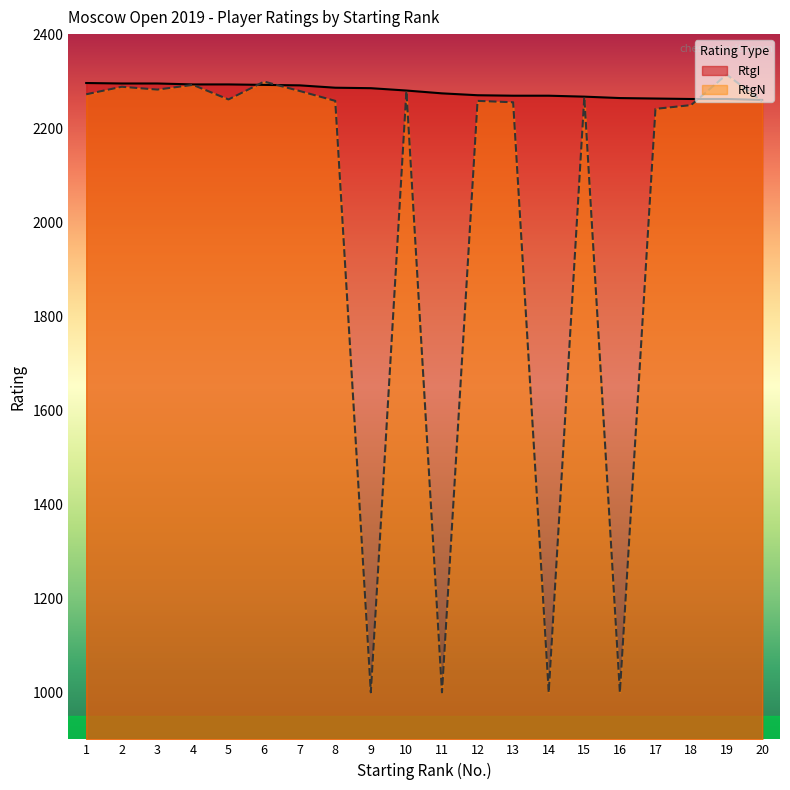

Which series changed the most between 4 and 11?

RtgN